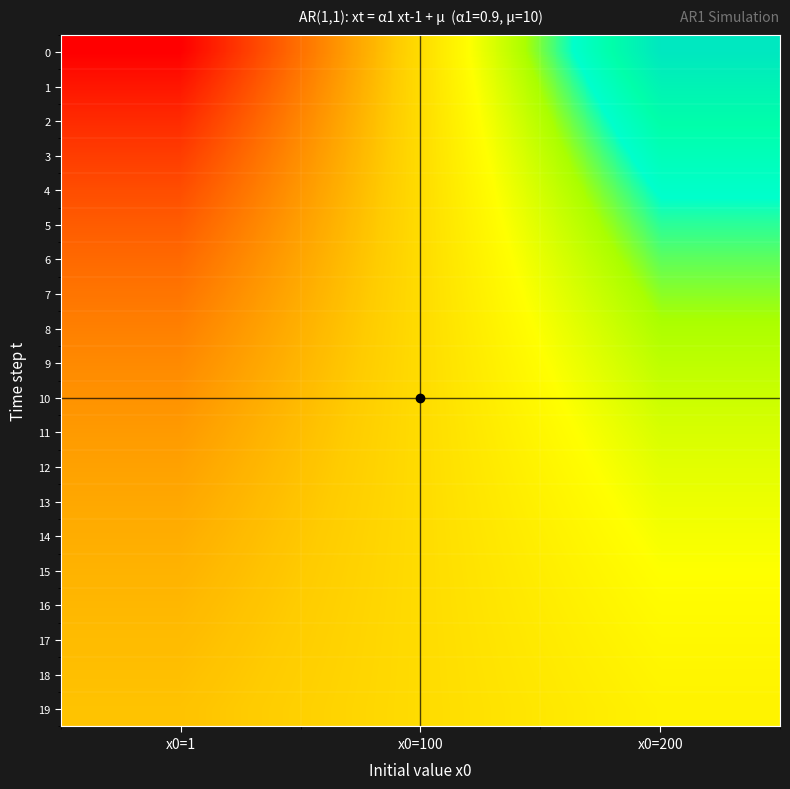

At which category is the sum across all series the highest?

x0=200